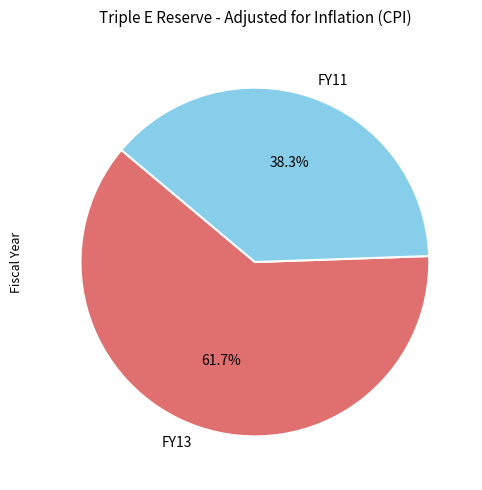

Is FY11 the majority of the pie?

No